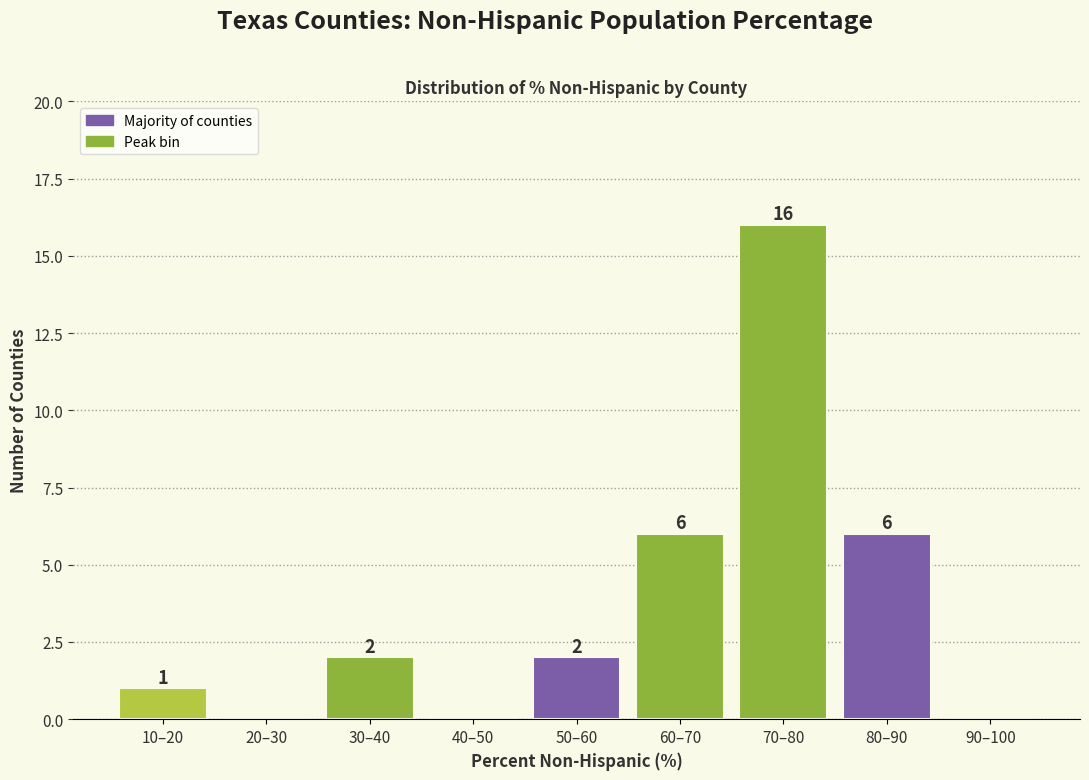

Which category has the highest value across all series?

70–80